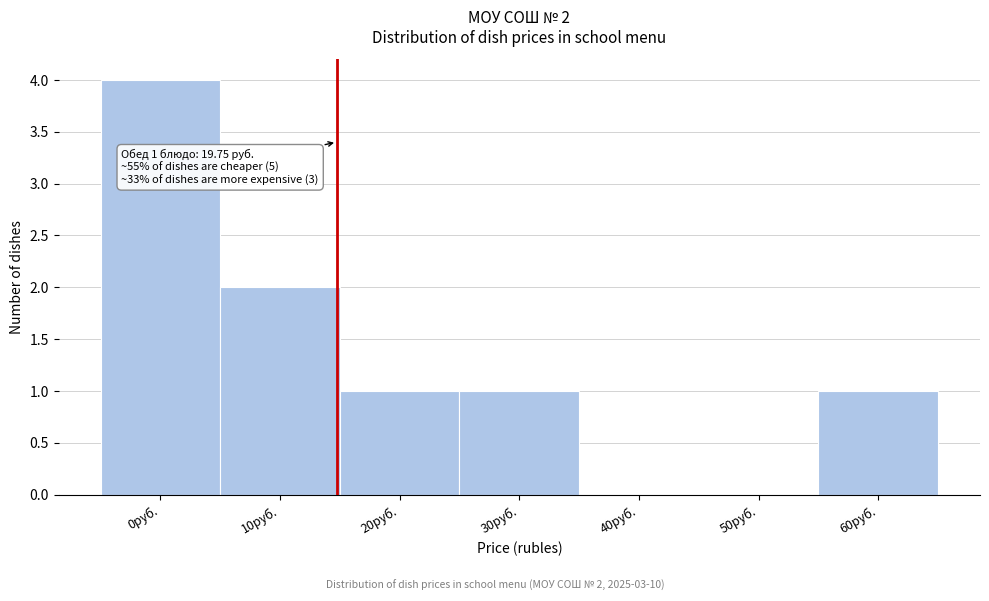

Reading right to left, transcribe all the data shown in this chart.

60руб.=1	50руб.=0	40руб.=0	30руб.=1	20руб.=1	10руб.=2	0руб.=4